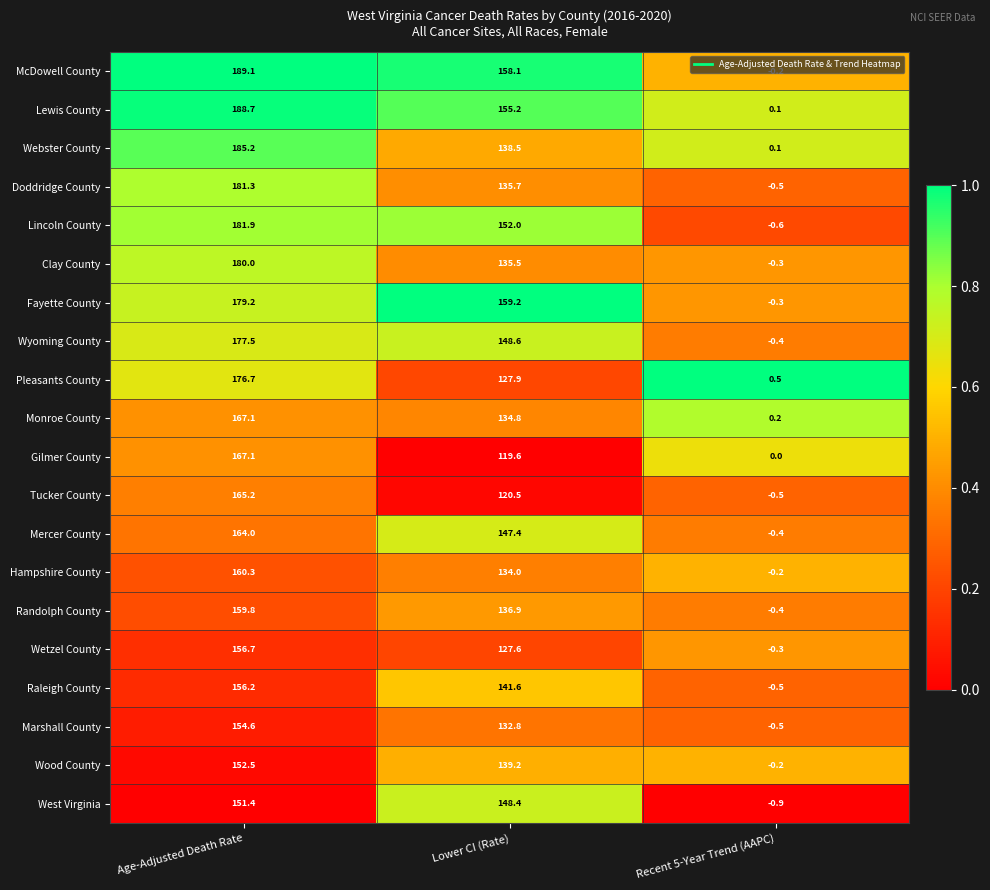

True or false: Wood County has a value of 197.6 at Lower CI (Rate).

False